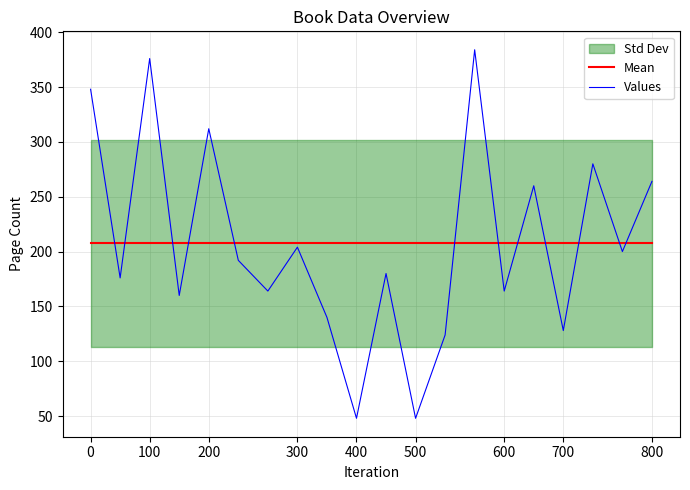

Is the value of Values at 700 greater than the value of Mean at 0?

No